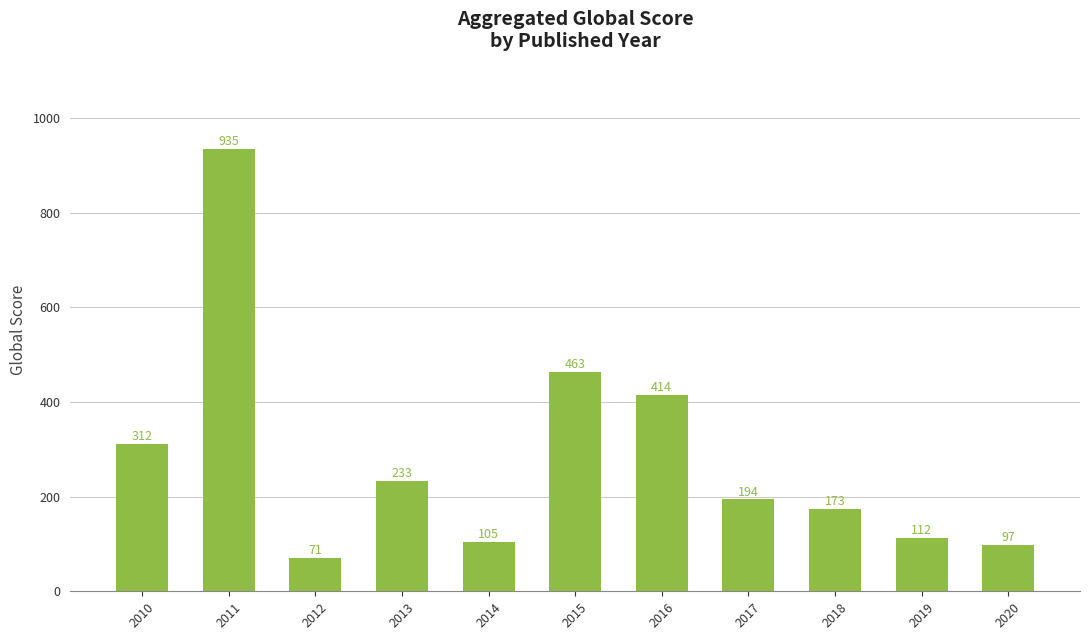

Reading left to right, list all the values displayed in this chart.

312	935	71	233	105	463	414	194	173	112	97